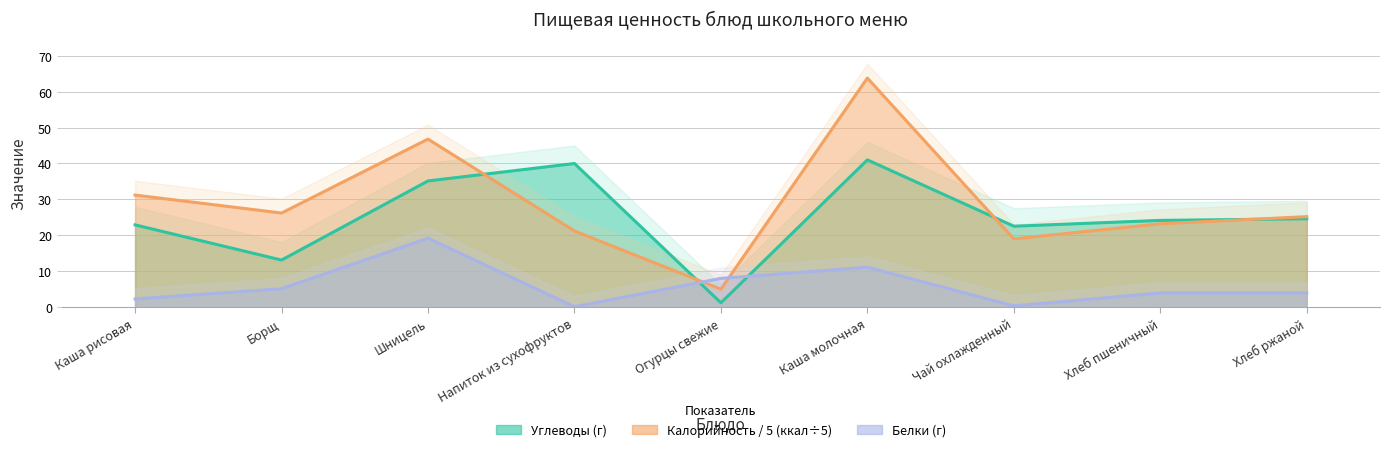

How many times do Калорийность and Углеводы cross each other?

4